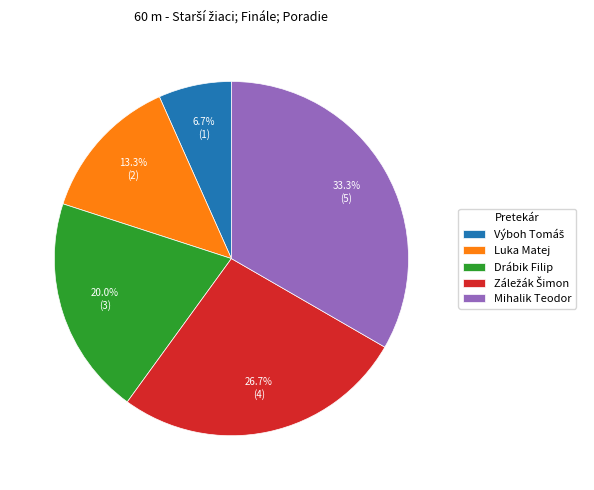

Does any single category account for the majority?

No